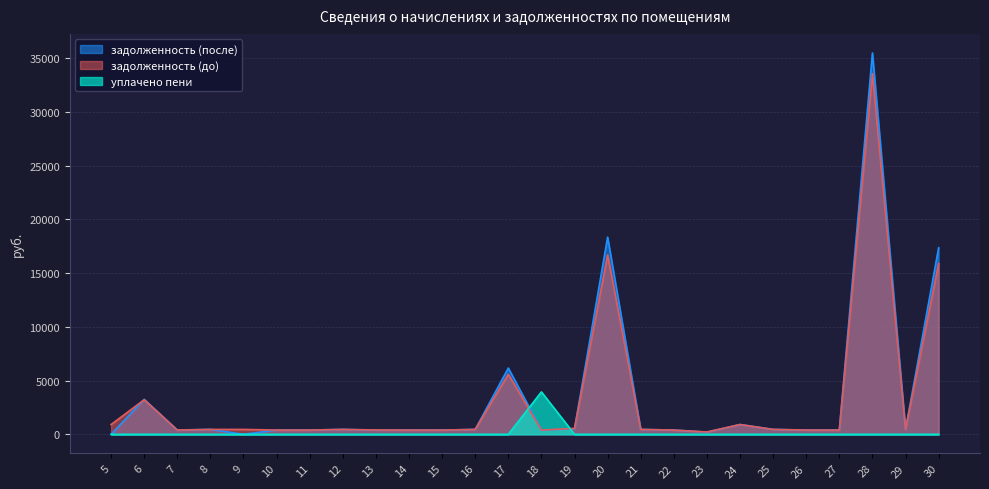

How many data points in уплачено пени are above 0?

1